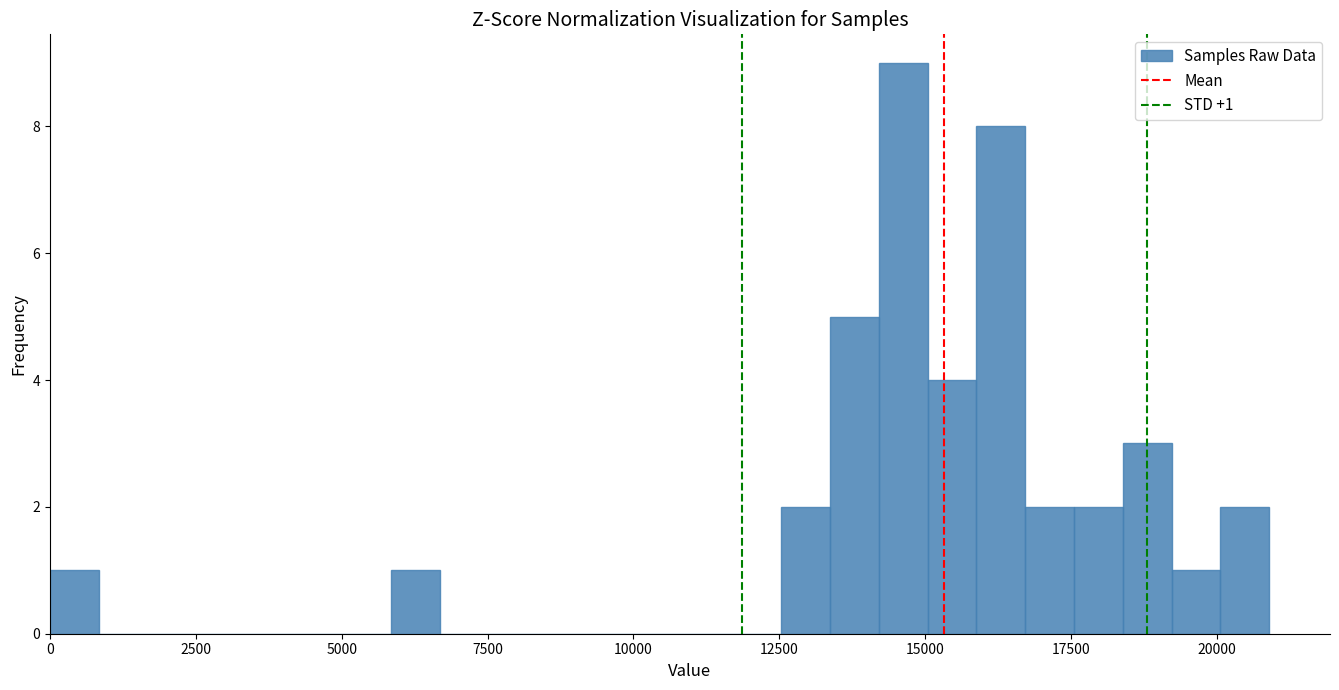

Around what value on the x-axis is the tallest bar? Give the approximate position of its centre, as read against the axis.

14500